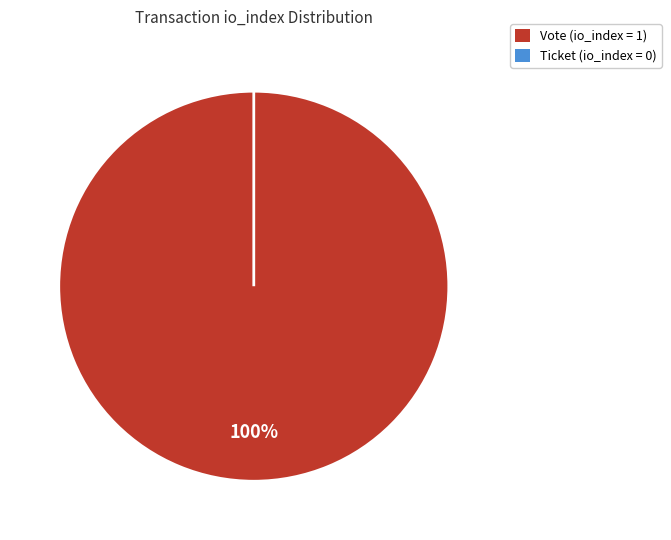

Which has a higher value, Vote or Ticket?

Vote